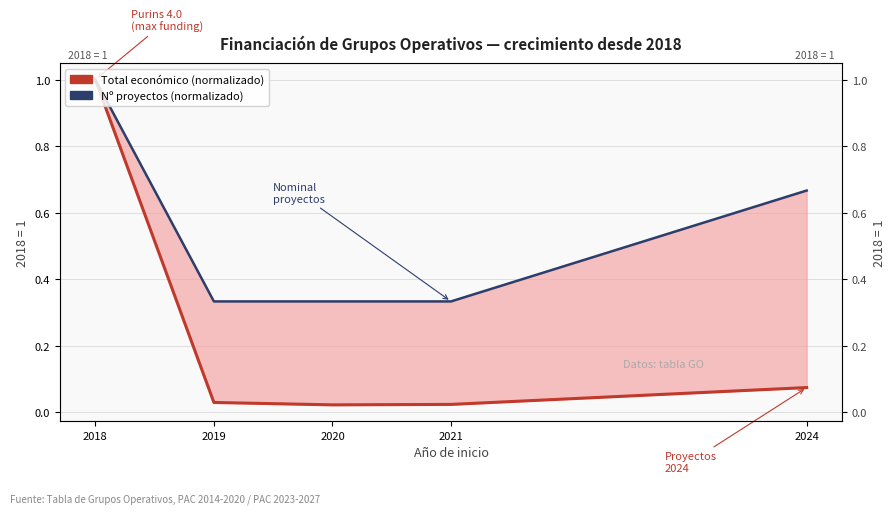

Reading right to left, transcribe all the data shown in this chart.

Total económico (normalizado): 2024=0.1	2021=0.0	2020=0.0	2019=0.0	2018=1.0
Nº proyectos (normalizado): 2024=0.7	2021=0.3	2020=0.3	2019=0.3	2018=1.0